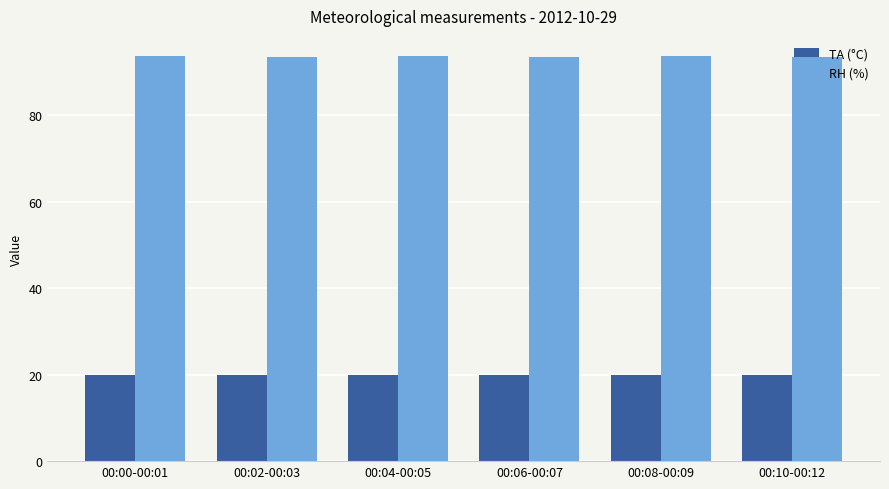

Is the value of RH (%) at 00:04-00:05 greater than the value of TA (°C) at 00:06-00:07?

Yes